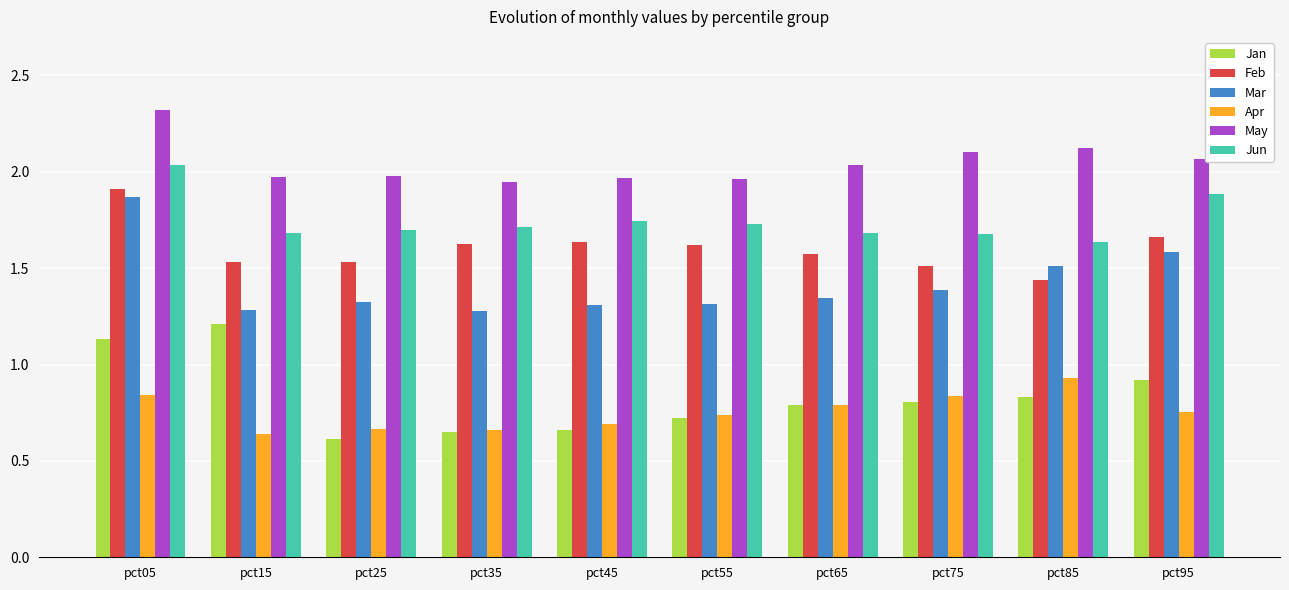

What is the difference between the maximum and minimum values in the Feb series?

0.5